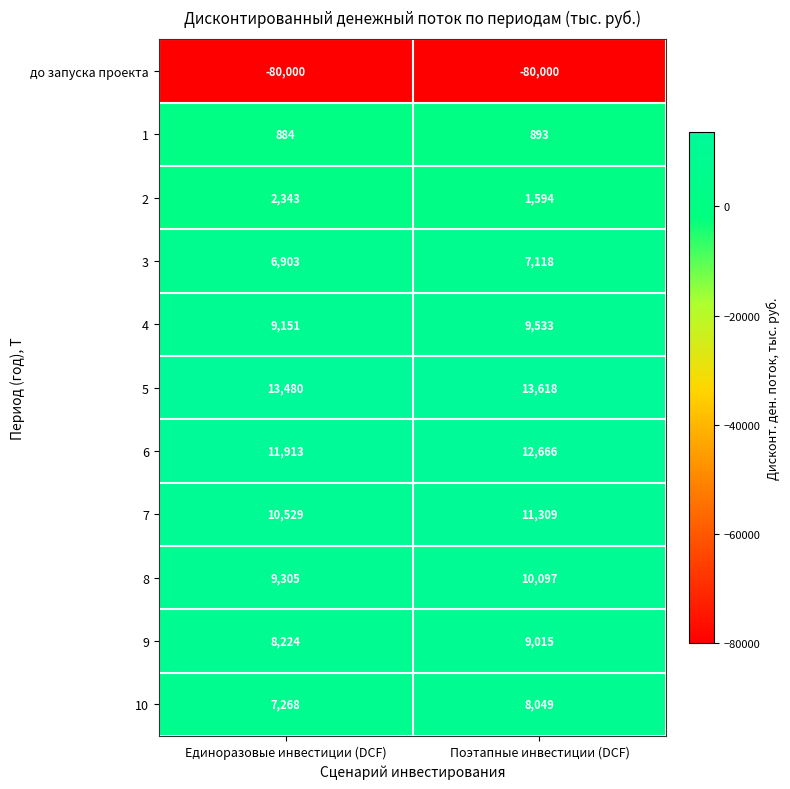

Which label corresponds to the largest value in the chart?

Поэтапные инвестиции (DCF)